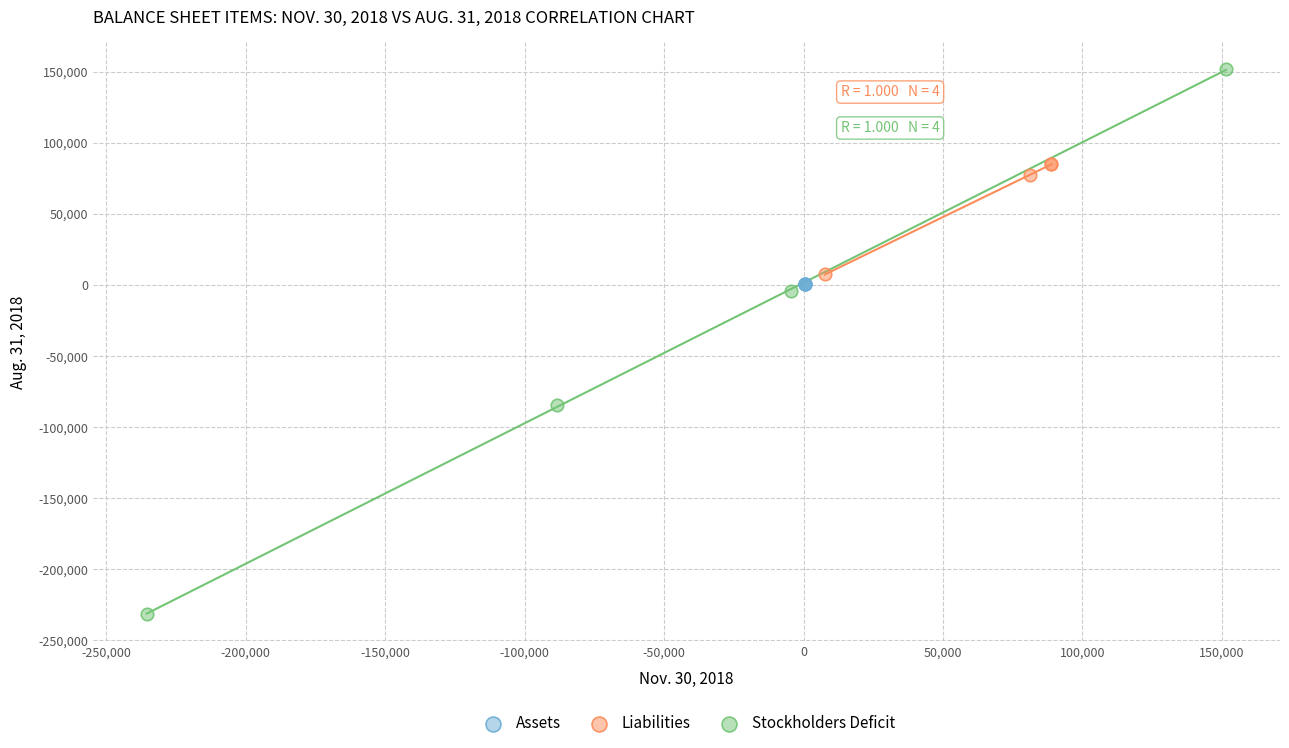

What are all the series names shown in the legend?

Assets, Liabilities, Stockholders Deficit